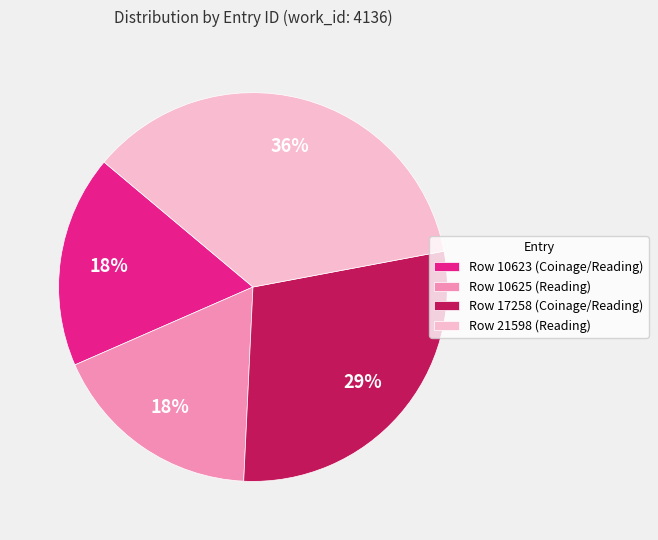

True or false: Row 17258 (Coinage/Reading) accounts for 40% of the total.

False